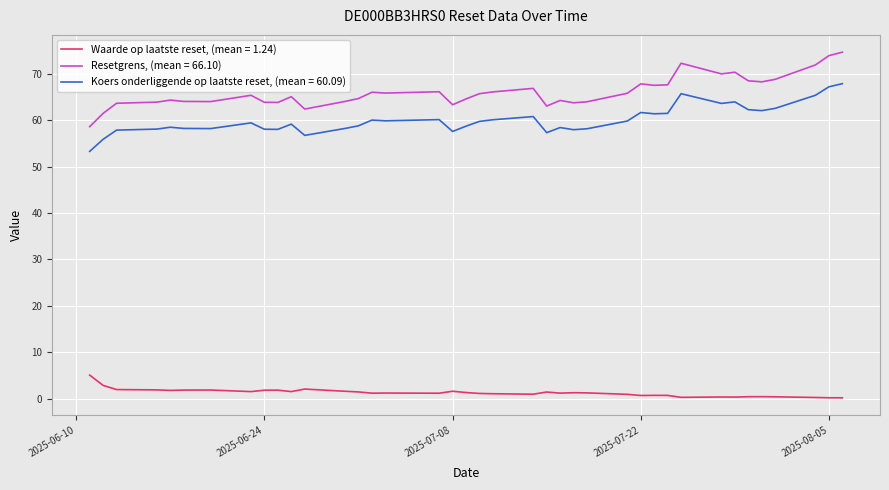

How many lines are shown in the chart?

3